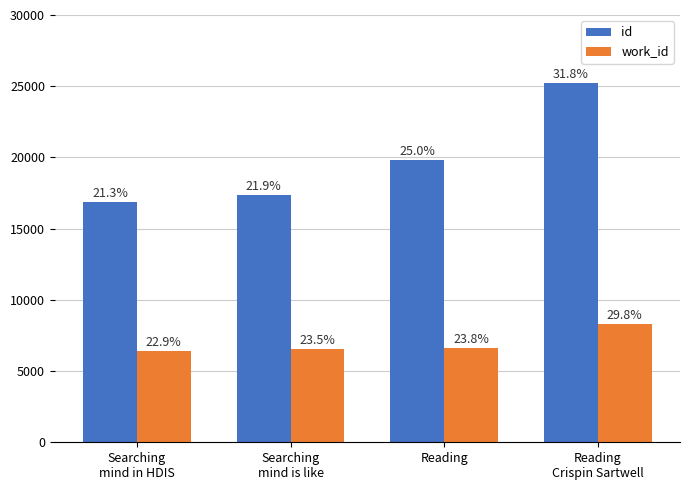

What is the value of the id bar at the 1st from the left?

16868.8